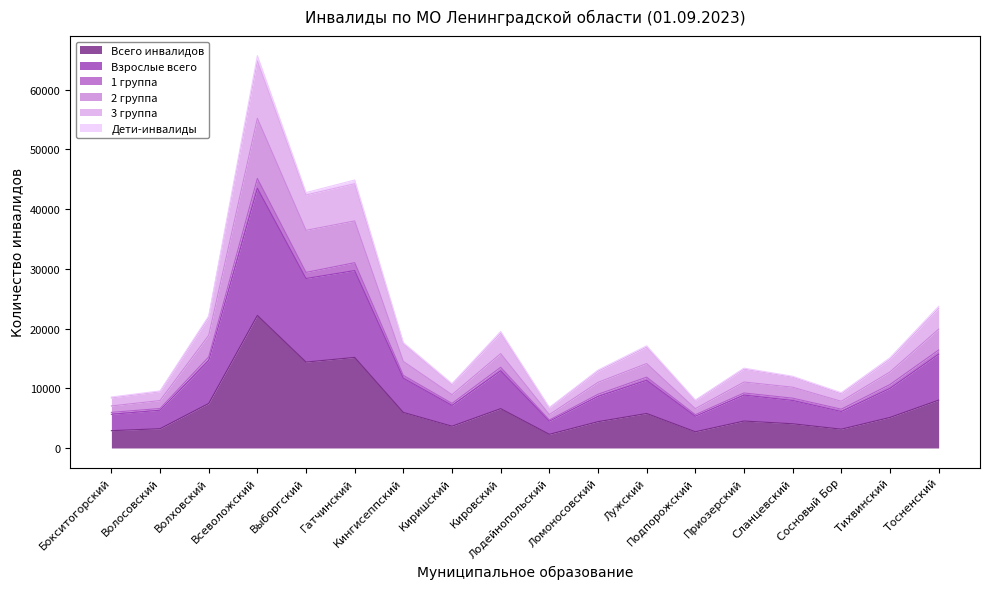

What is the label of the 18th point from the right?

Бокситогорский